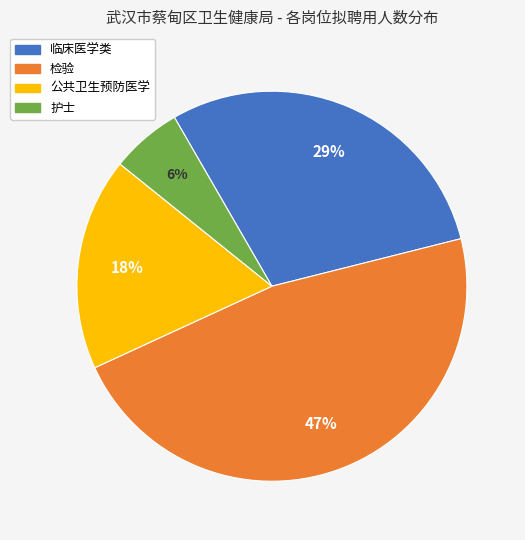

To the nearest percent, what portion does 检验 represent?

47%